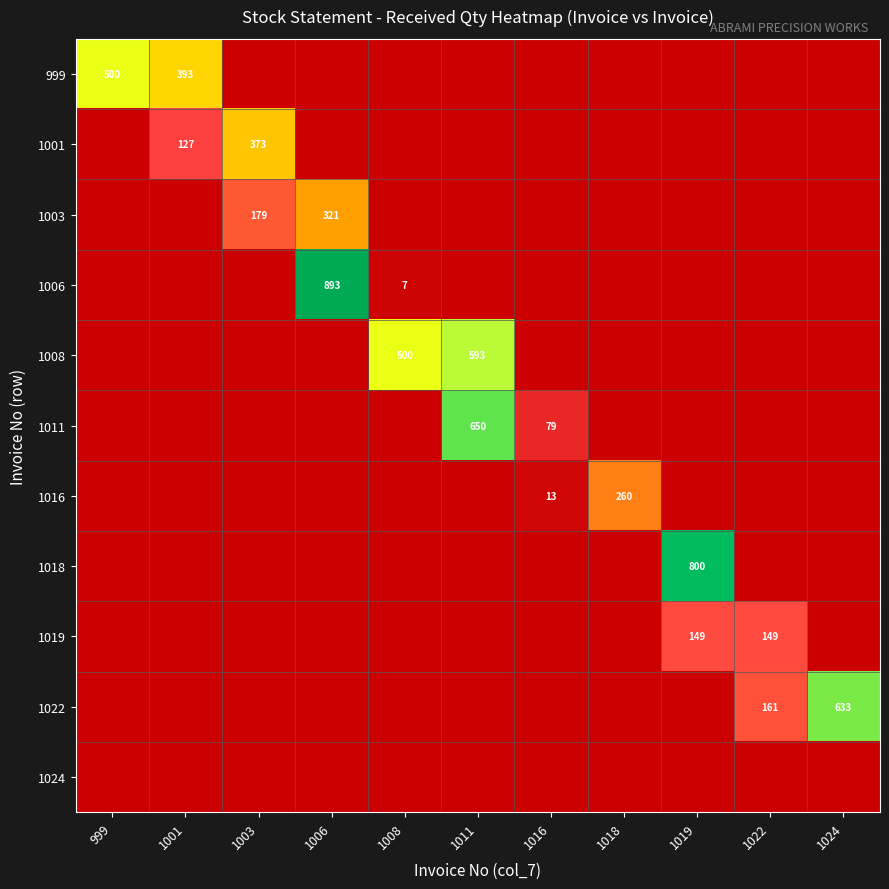

Is it true that 999 equals 393 at 1001?

True